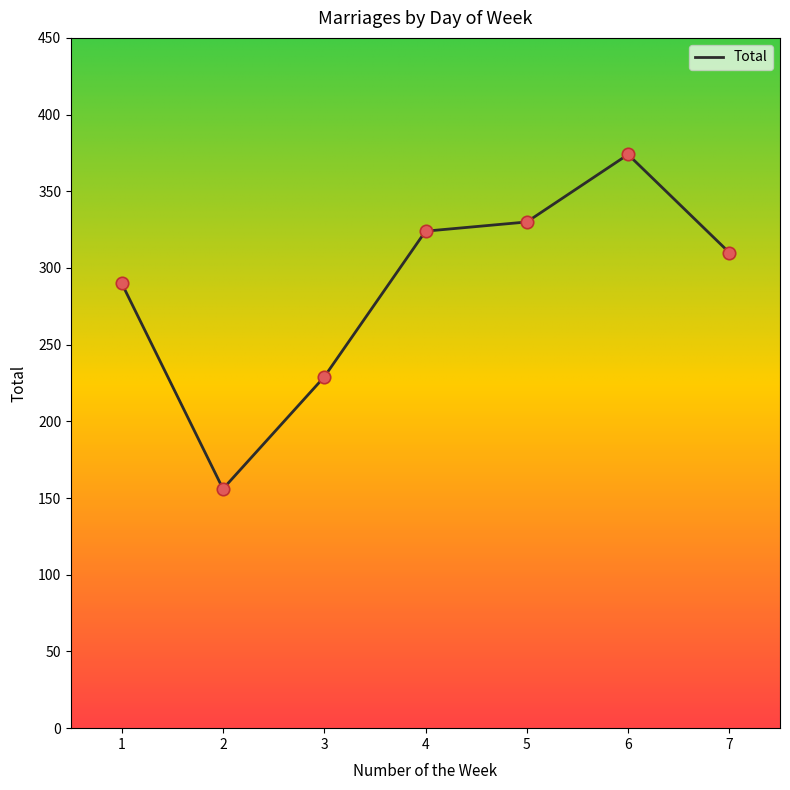

Approximately how many times larger is the value at 6 compared to 4?

1.2